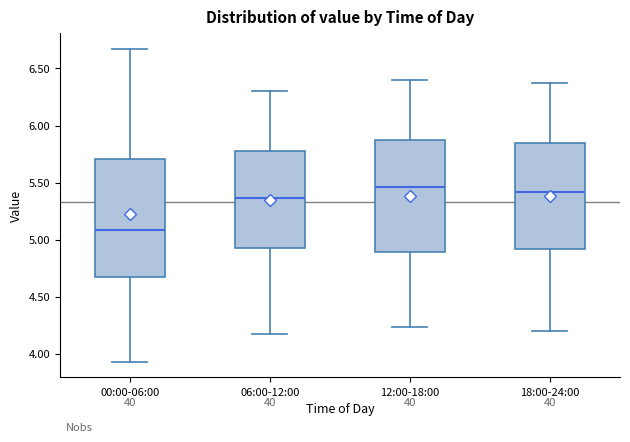

Which box is the tallest, from its lower edge to its upper edge?

00:00-06:00